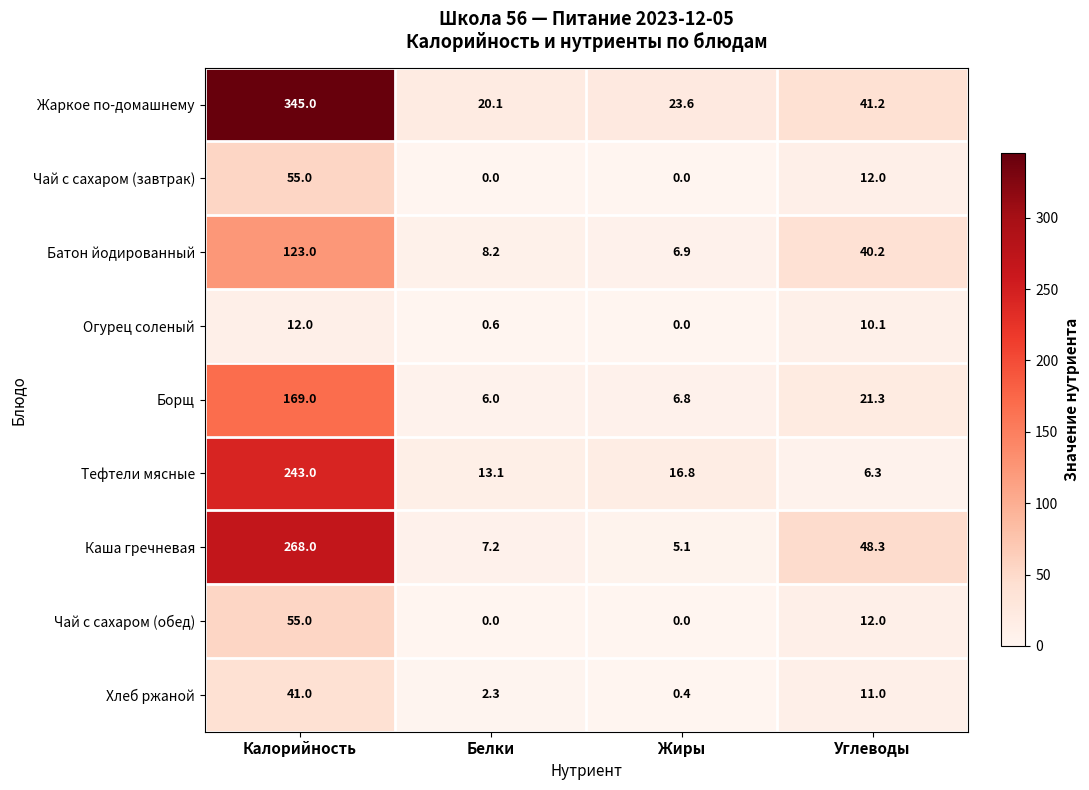

Between Калорийность and Белки, which series saw the biggest shift?

Жаркое по-домашнему